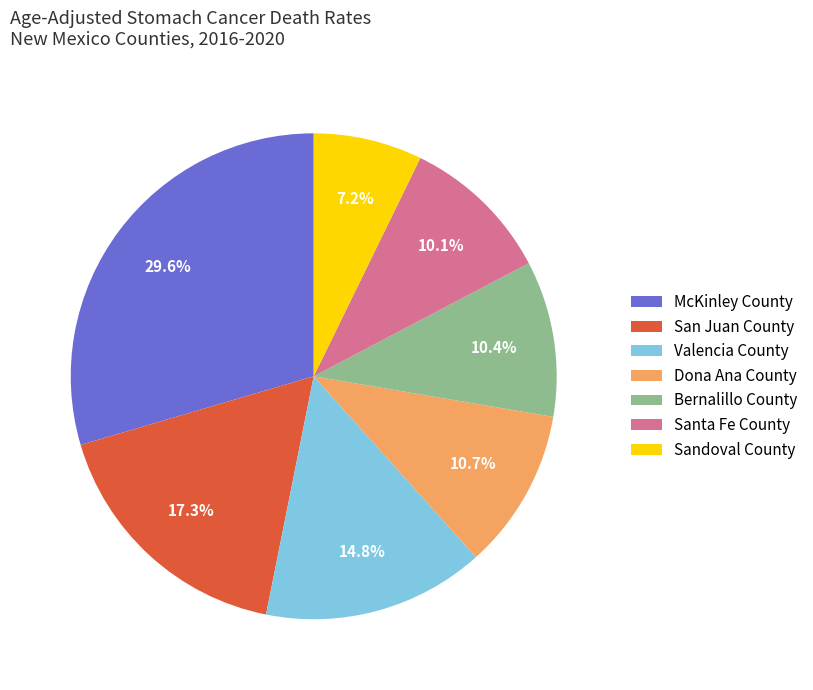

To the nearest percent, what portion does Dona Ana County represent?

11%